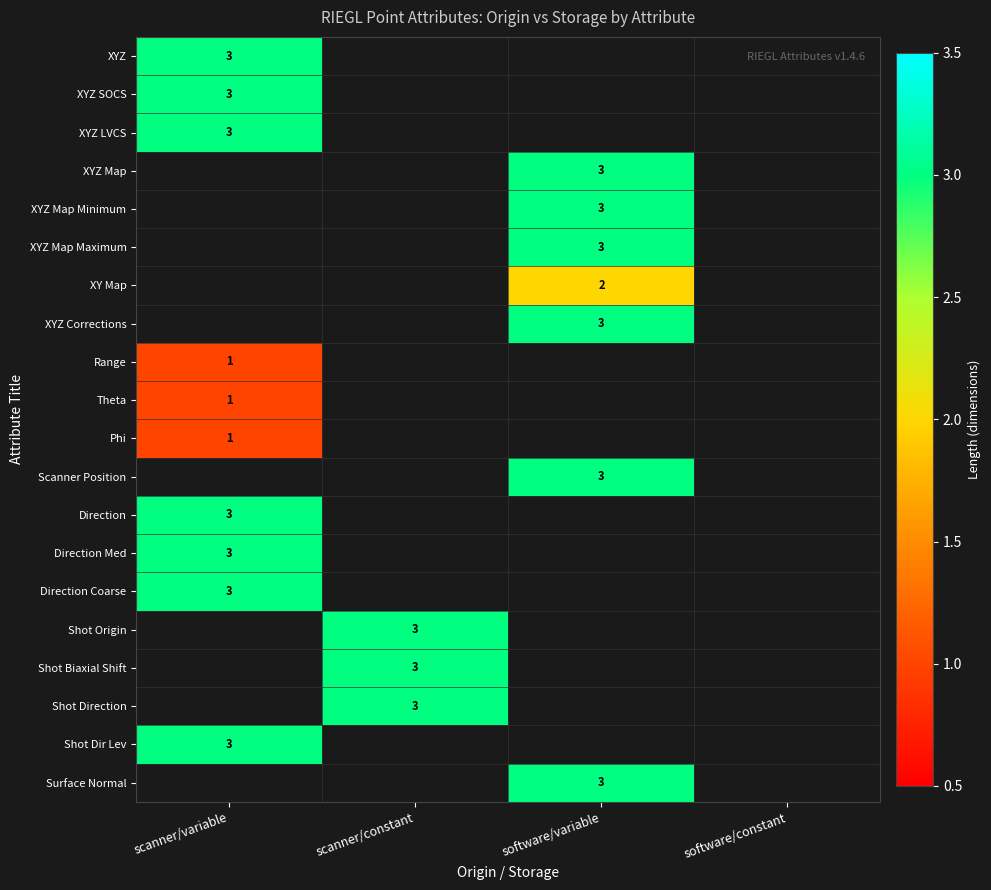

How many distinct data groups are displayed?

20